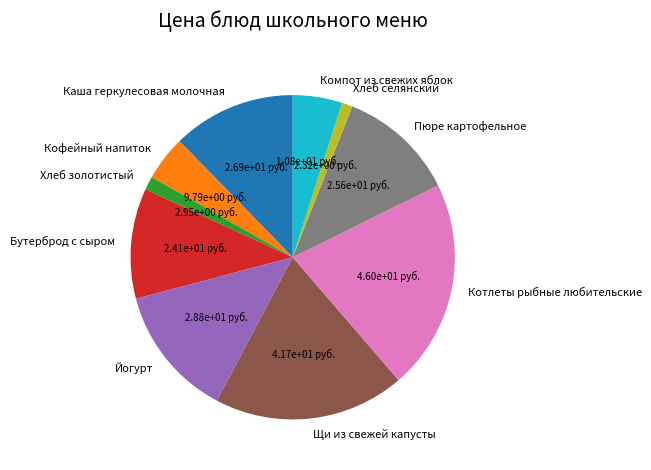

Approximately how many times larger is the value at Хлеб золотистый compared to Хлеб селянский?

1.3